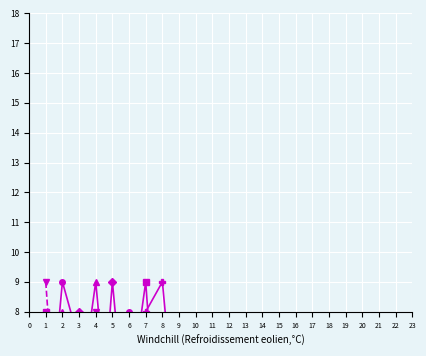

Is it true that col_2 equals 7 at 2?

False